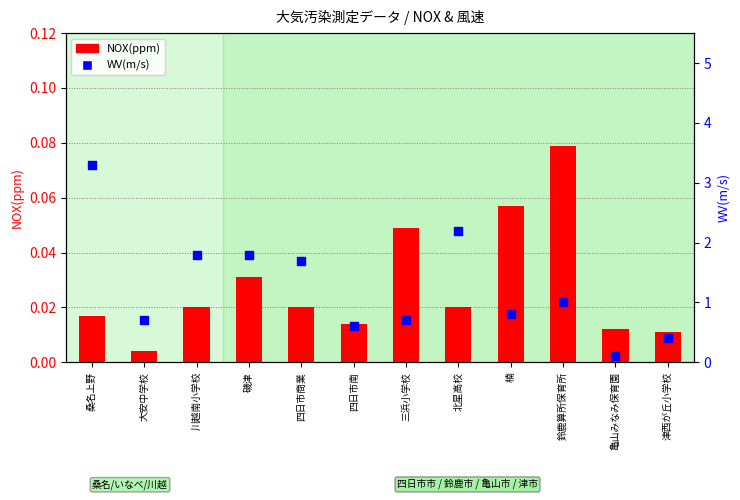

What is the total value across all series at 四日市商業?

1.7